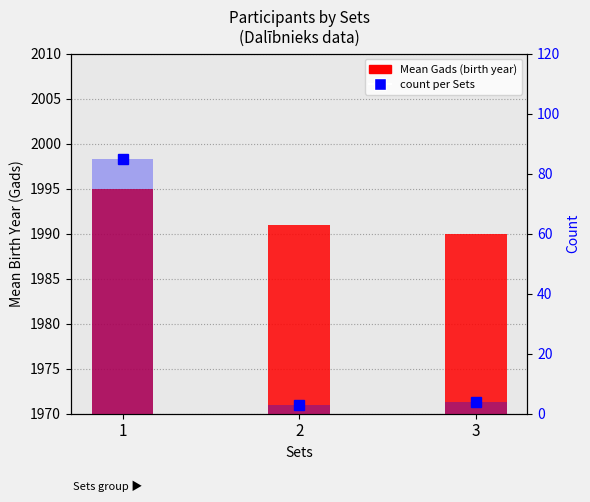

How many values in the Count series exceed 4?

1